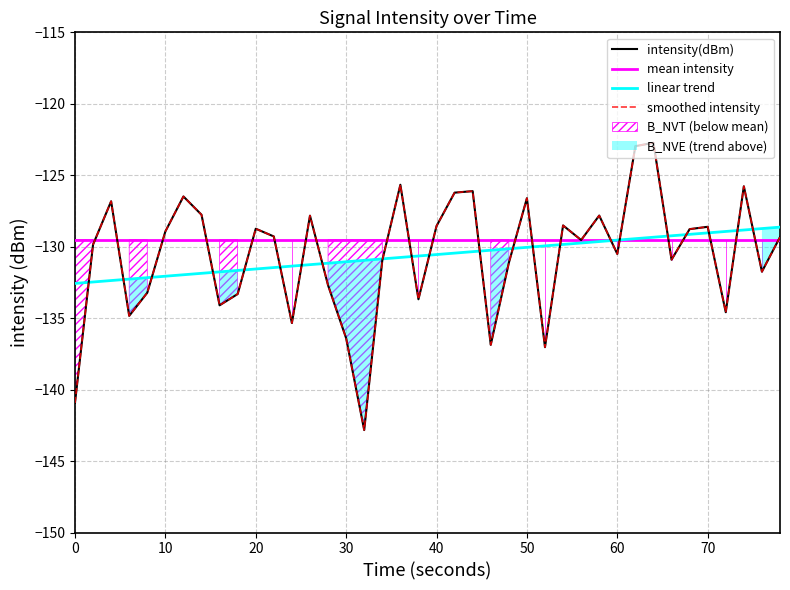

What is the smallest value displayed?

-142.8